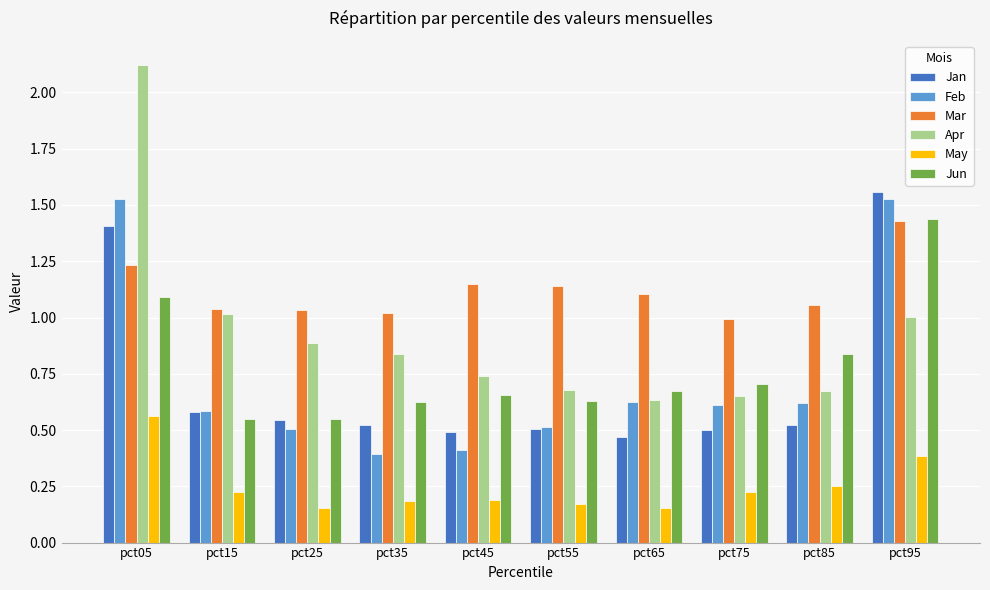

At pct75, list the series in order from smallest to largest.

May, Jan, Feb, Apr, Jun, Mar